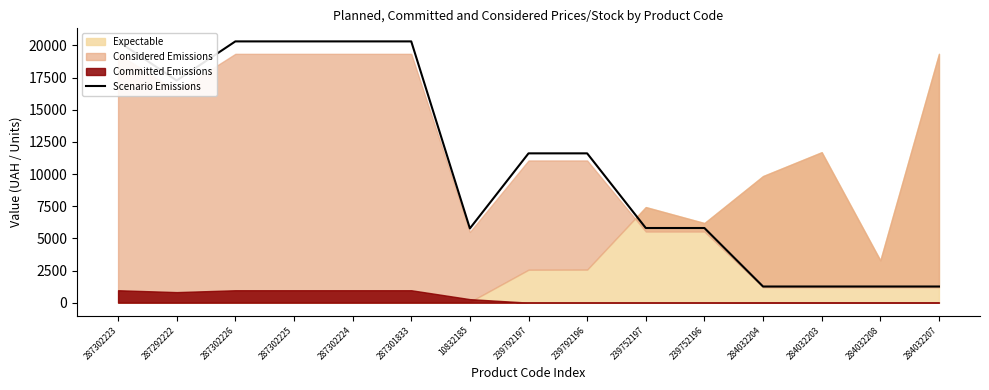

How many lines are shown in the chart?

1